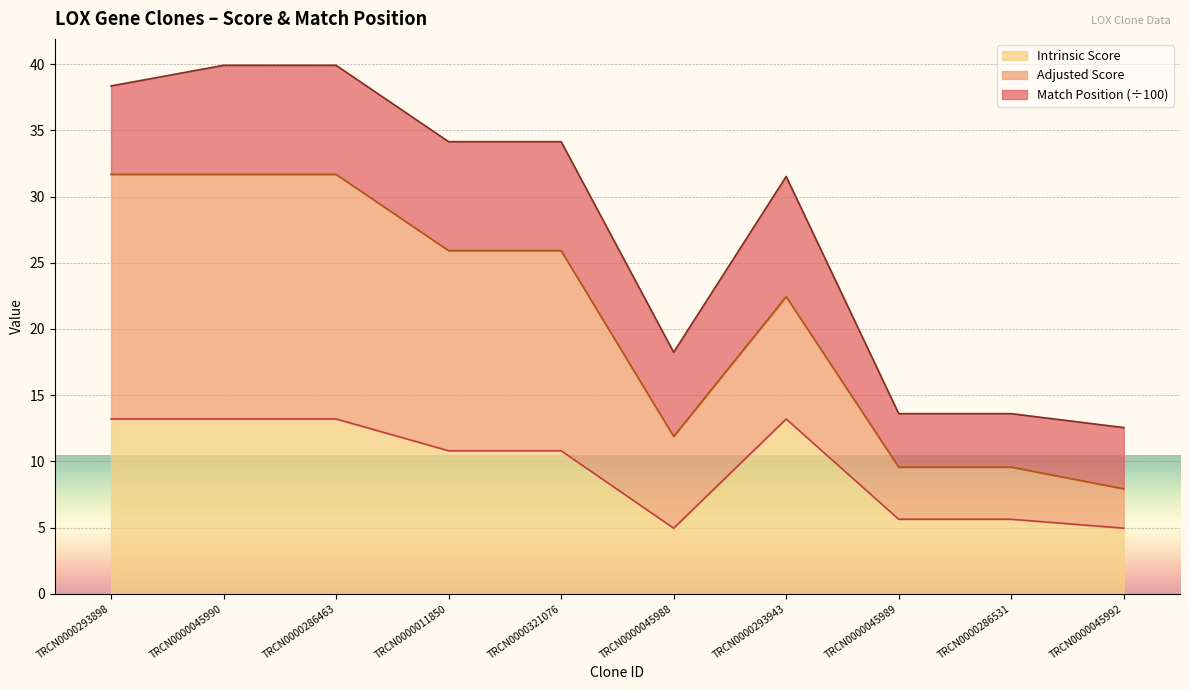

What is the total value across all series at TRCN0000045989?

13.6